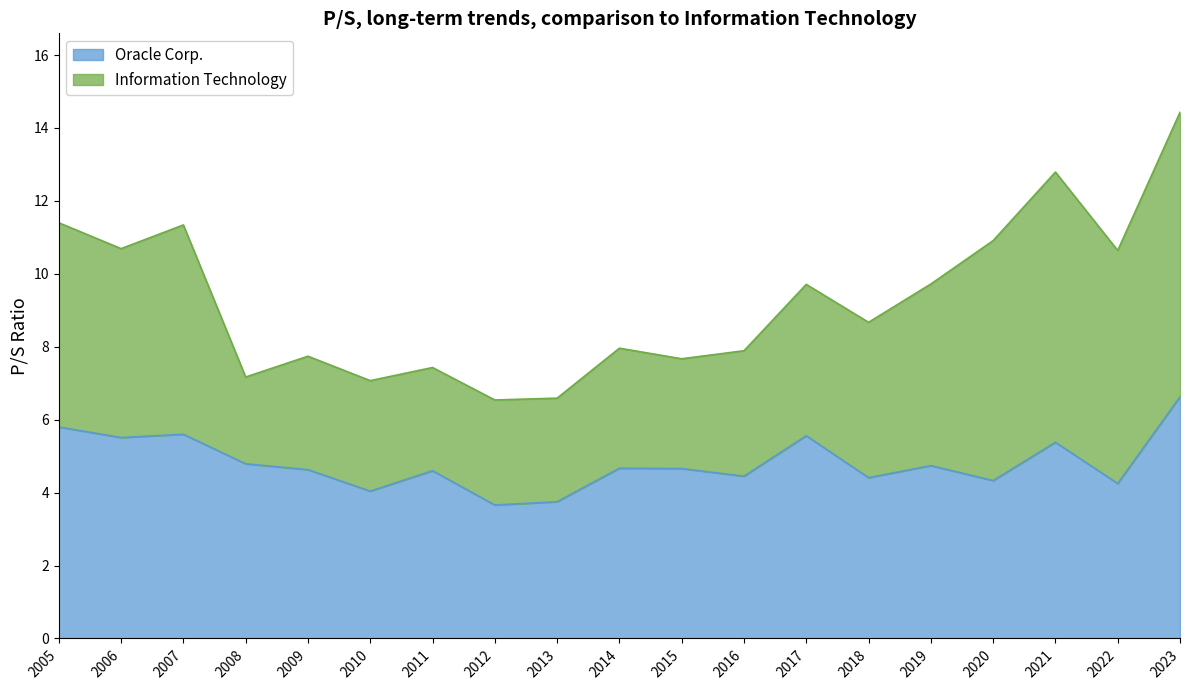

True or false: Oracle Corp. has a value of 4.7 at 2019.

True